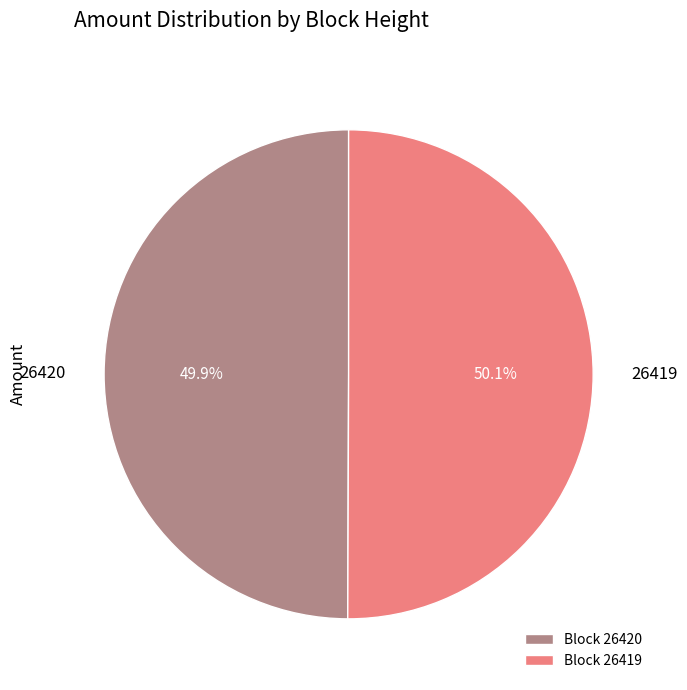

How many segments does this pie chart have?

2